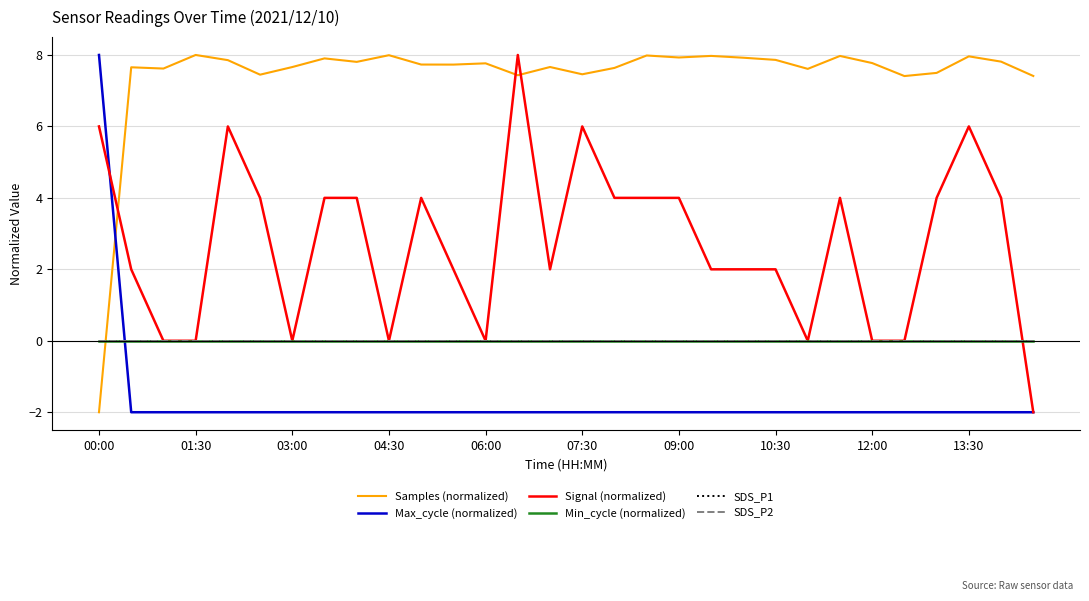

Is this an area chart (filled region under the line)?

No